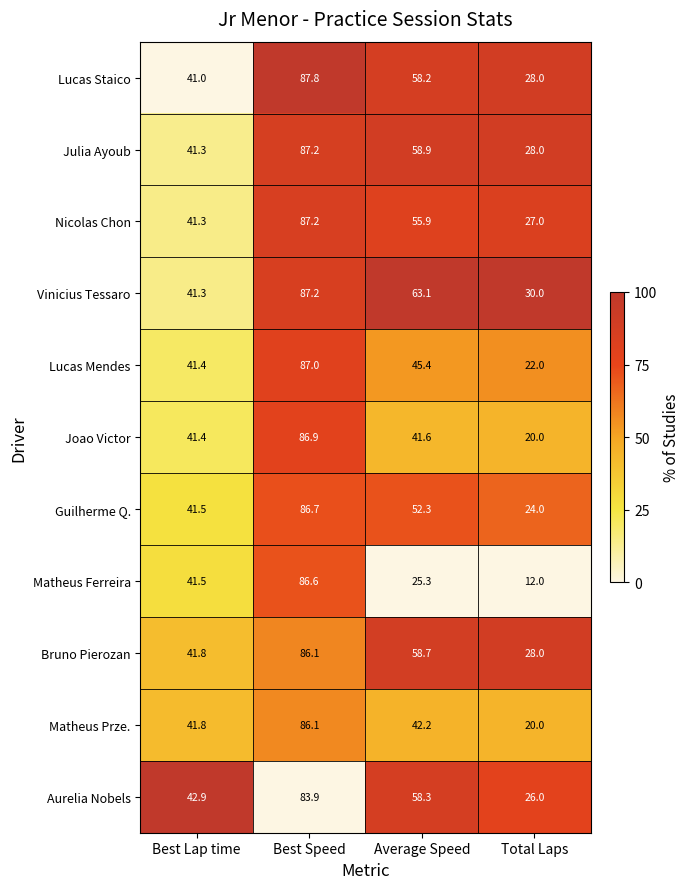

Rank the categories by Nicolas Chon value from highest to lowest.

Best Speed, Average Speed, Best Lap time, Total Laps